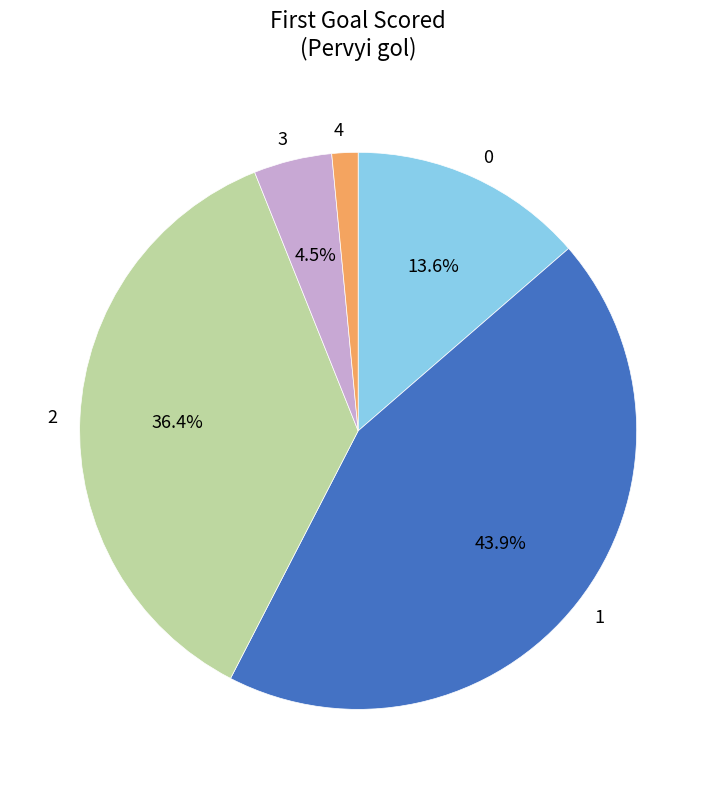

To the nearest percent, what portion does 2 represent?

36%